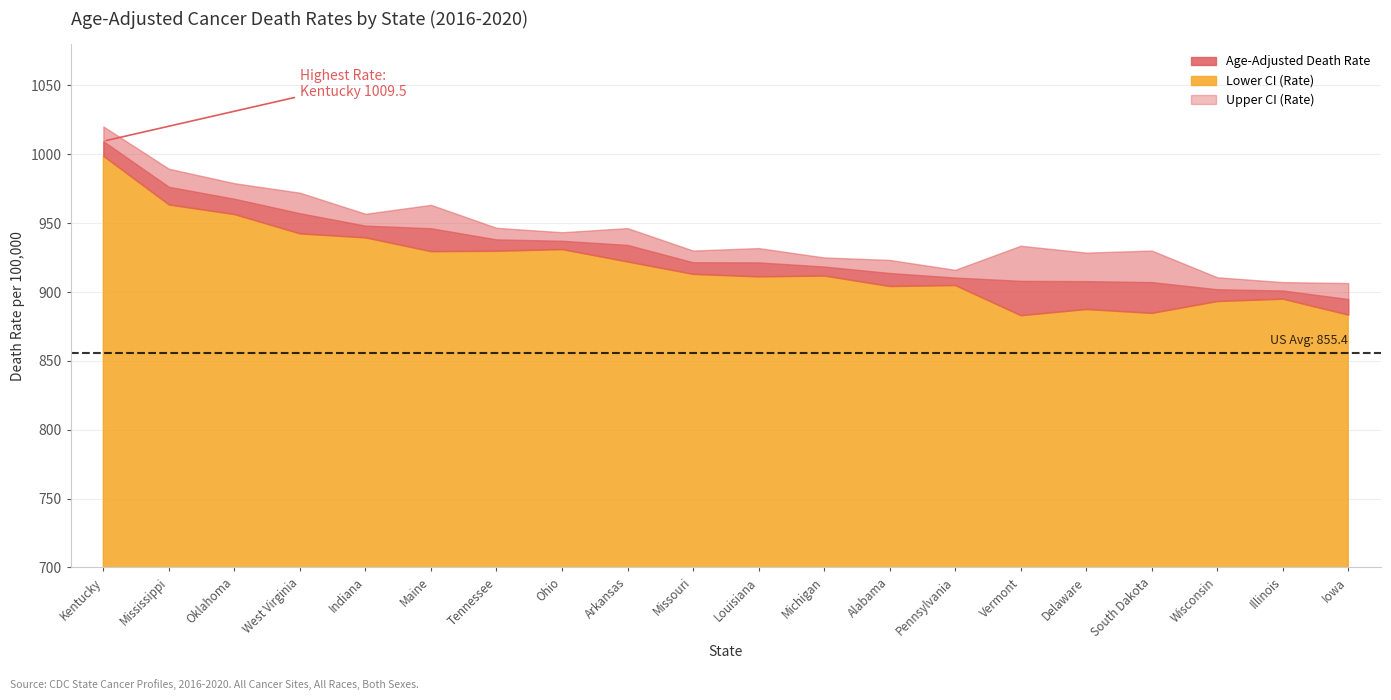

Reading left to right, list all the values displayed in this chart.

Age-Adjusted Death Rate: Kentucky=1009.5	Mississippi=976.4	Oklahoma=967.7	West Virginia=957.2	Indiana=948.2	Maine=946.3	Tennessee=938.2	Ohio=937.2	Arkansas=934.2	Missouri=921.6	Louisiana=921.5	Michigan=918.5	Alabama=913.8	Pennsylvania=910.5	Vermont=908.1	Delaware=907.9	South Dakota=907.2	Wisconsin=902.0	Illinois=901.1	Iowa=894.9
Lower CI (Rate): Kentucky=998.8	Mississippi=963.5	Oklahoma=956.5	West Virginia=942.5	Indiana=939.6	Maine=929.6	Tennessee=929.9	Ohio=931.1	Arkansas=922.1	Missouri=913.1	Louisiana=911.3	Michigan=911.9	Alabama=904.3	Pennsylvania=905.0	Vermont=883.1	Delaware=887.6	South Dakota=884.8	Wisconsin=893.4	Illinois=895.1	Iowa=883.5
Upper CI (Rate): Kentucky=1020.2	Mississippi=989.5	Oklahoma=979.0	West Virginia=972.1	Indiana=956.8	Maine=963.3	Tennessee=946.6	Ohio=943.4	Arkansas=946.4	Missouri=930.1	Louisiana=931.9	Michigan=925.1	Alabama=923.3	Pennsylvania=916.1	Vermont=933.6	Delaware=928.6	South Dakota=930.1	Wisconsin=910.7	Illinois=907.2	Iowa=906.5